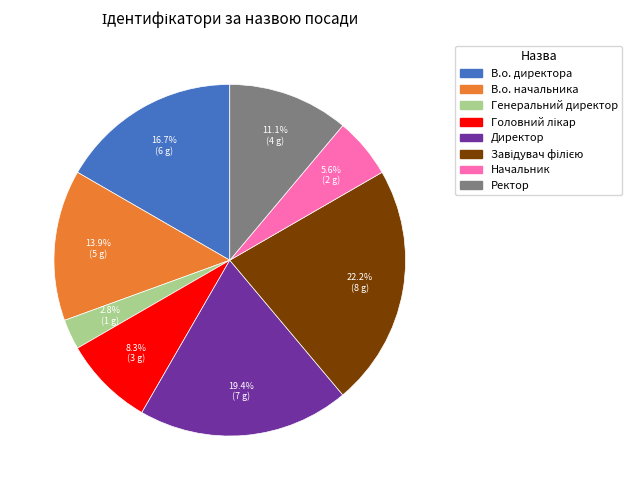

Is there a majority slice in this chart?

No